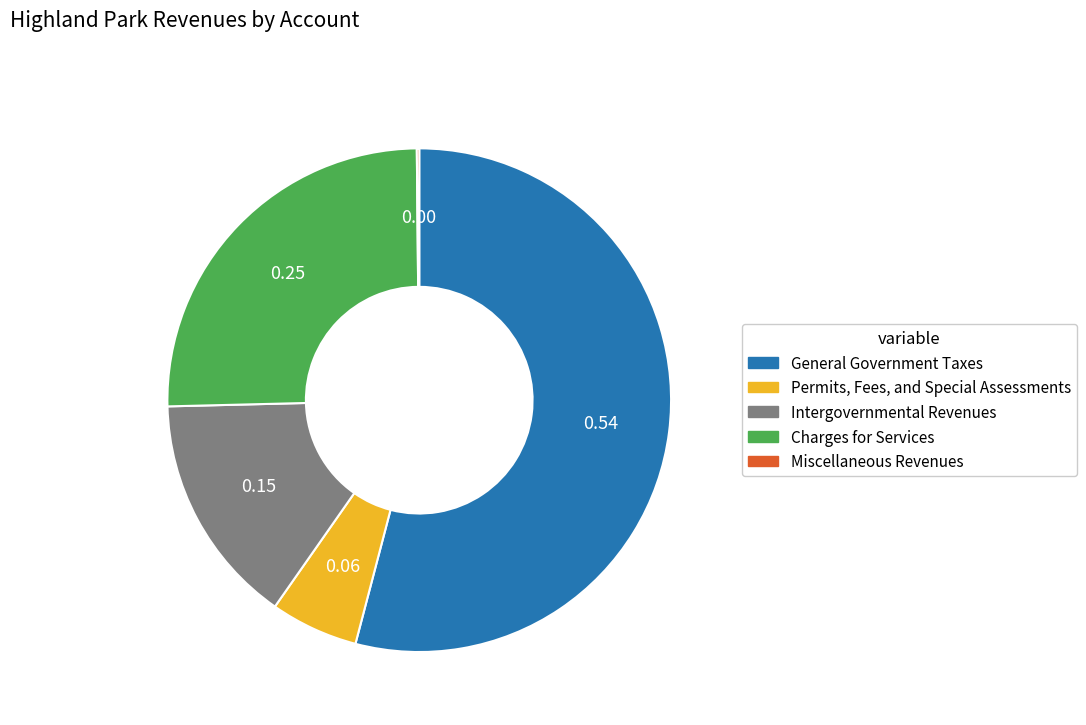

What is the largest slice in the pie chart?

General Government Taxes